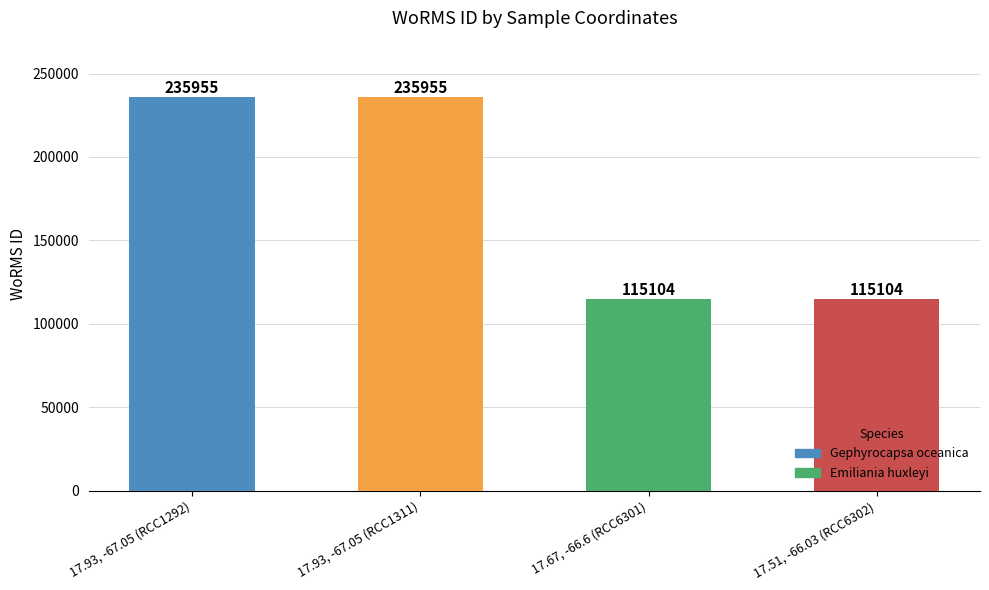

Are the bars horizontal?

No